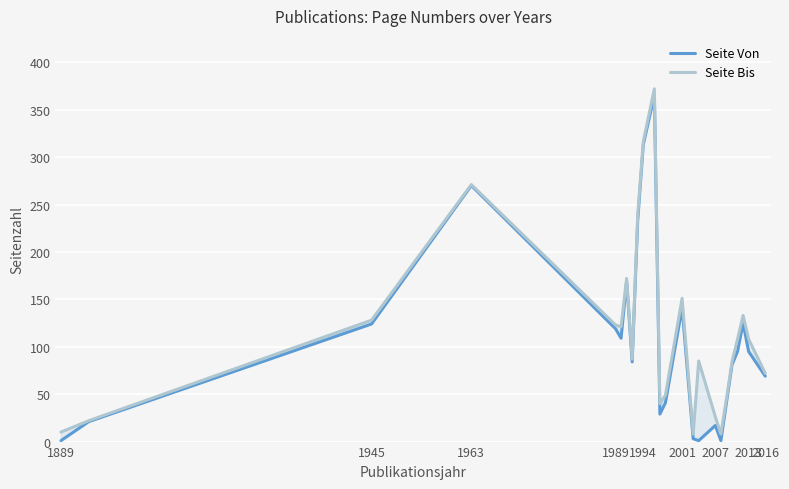

Rank the series by their maximum value, from highest to lowest.

Seite Bis, Seite Von